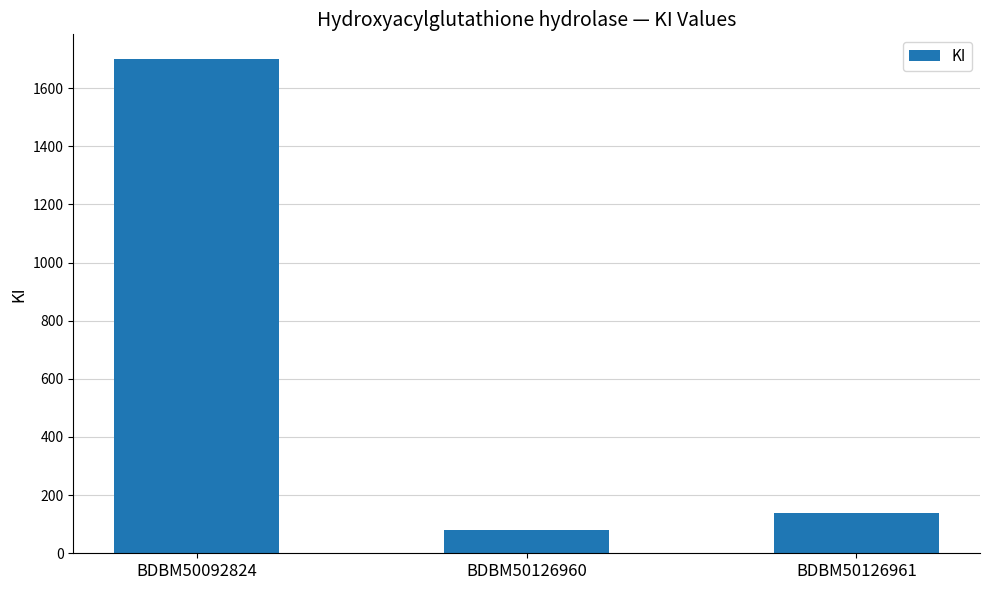

Where is the data nearest to the value 890?

BDBM50126961